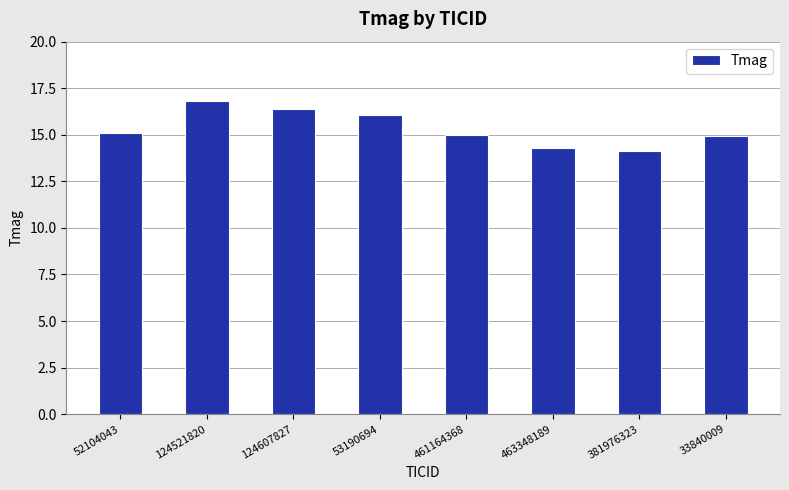

Which has a higher value, 124521820 or 124607827?

124521820